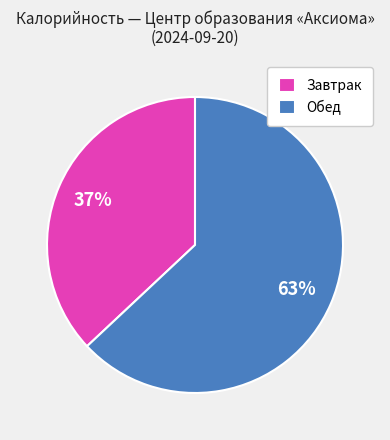

What is the ratio of the value at Завтрак to the value at Обед?

0.6